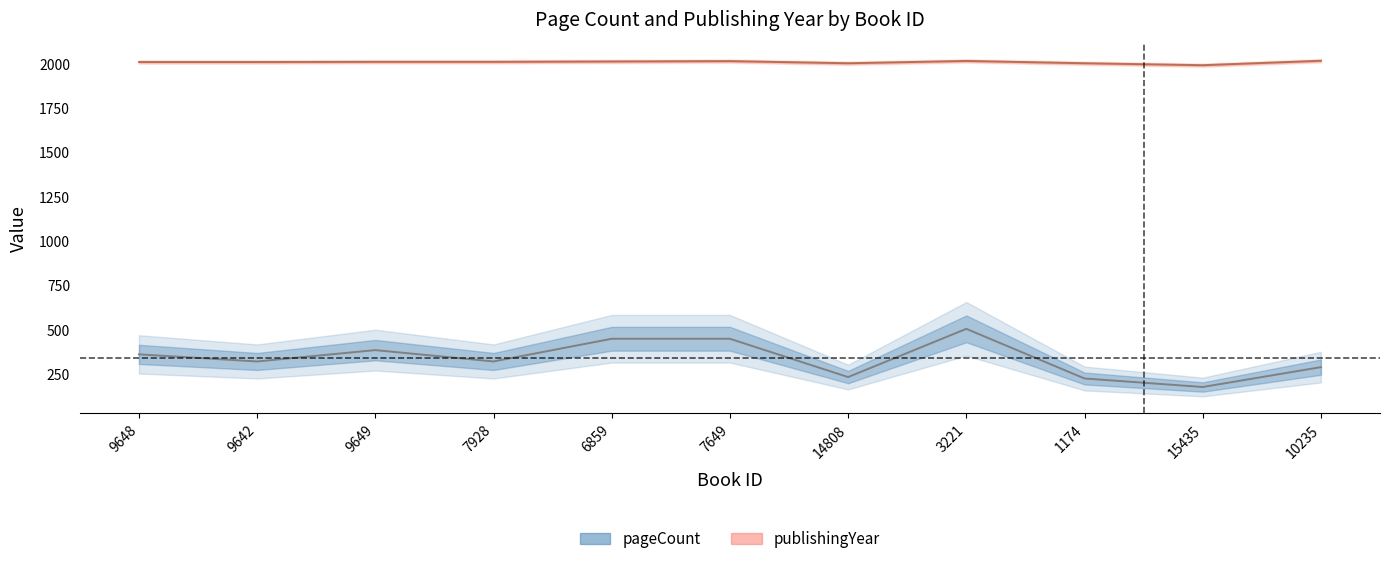

What is the difference between the highest and lowest values at 9648?

1649